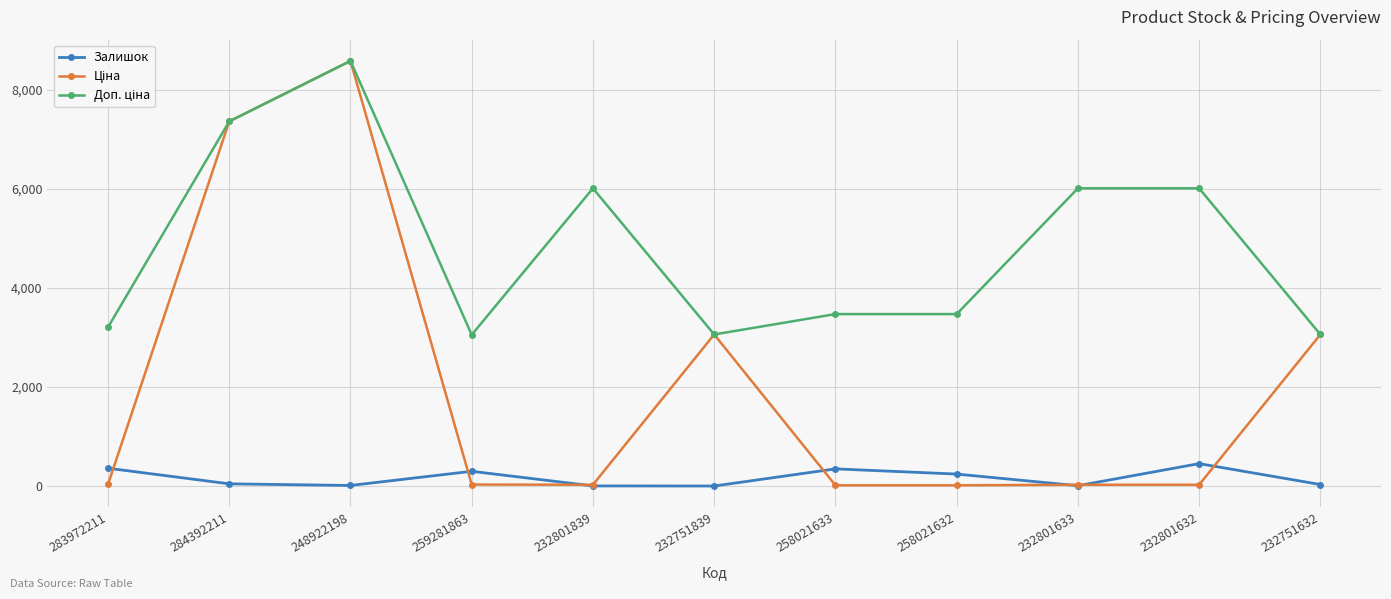

What is the difference between the second highest and minimum values in the Залишок series?

359.0